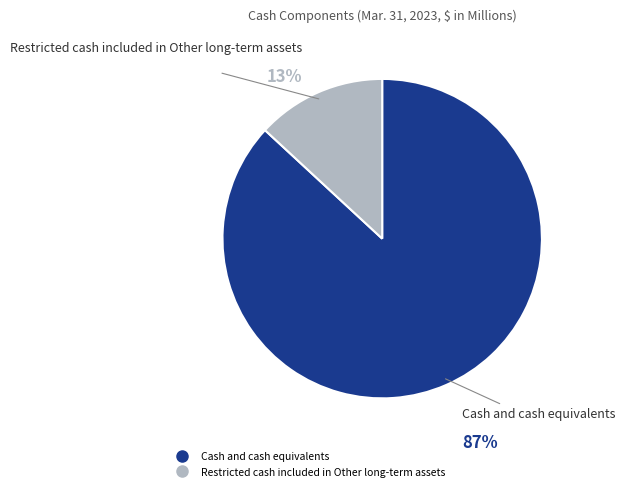

To the nearest percent, what is the combined percentage of Cash and cash equivalents and Restricted cash included in Other long-term assets?

100%